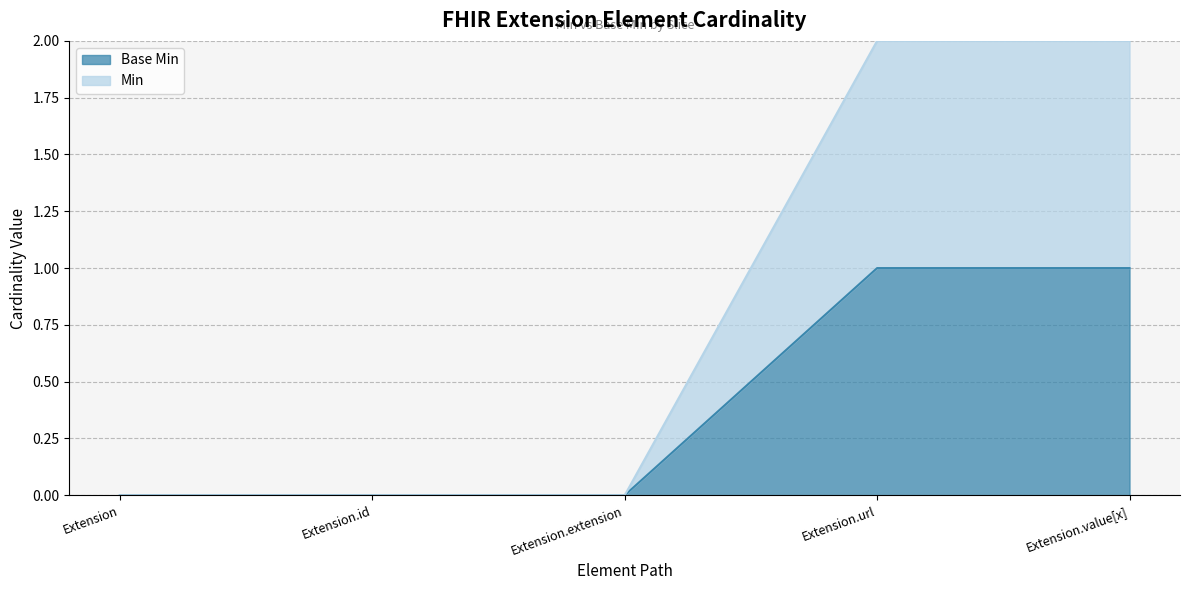

Rank the categories by Base Min value from lowest to highest.

Extension, Extension.id, Extension.extension, Extension.url, Extension.value[x]